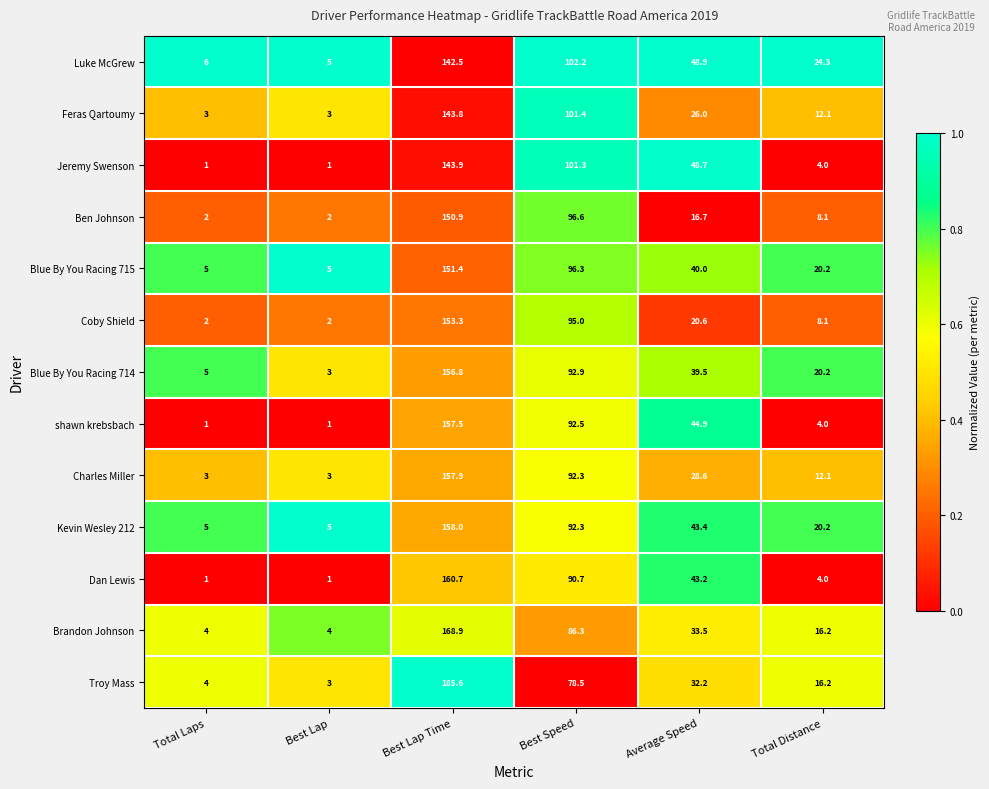

The Charles Miller series shows 157.9 at Best Lap Time. True or false?

True